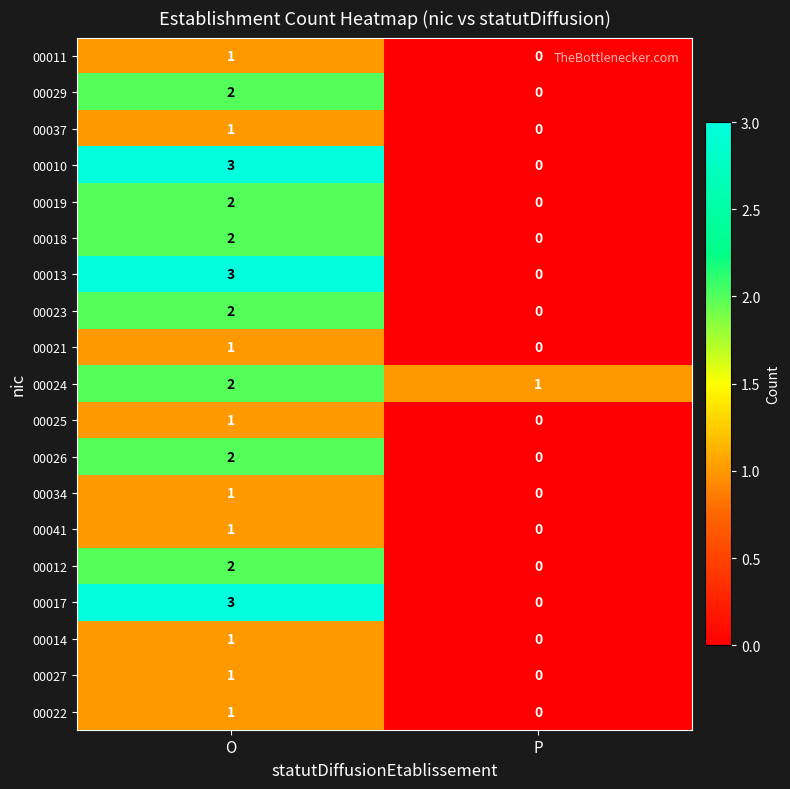

The value of 00025 at P is 0. True or false?

True